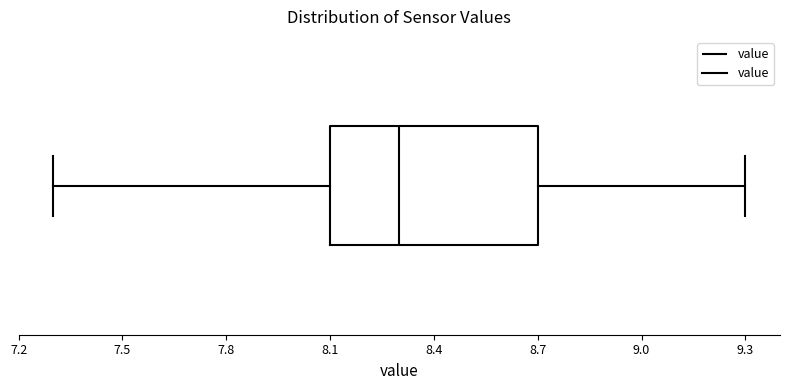

Where does the right whisker of the box end on the x-axis? The values are not printed on the chart, so give them approximately, as read against the axis.

9.3